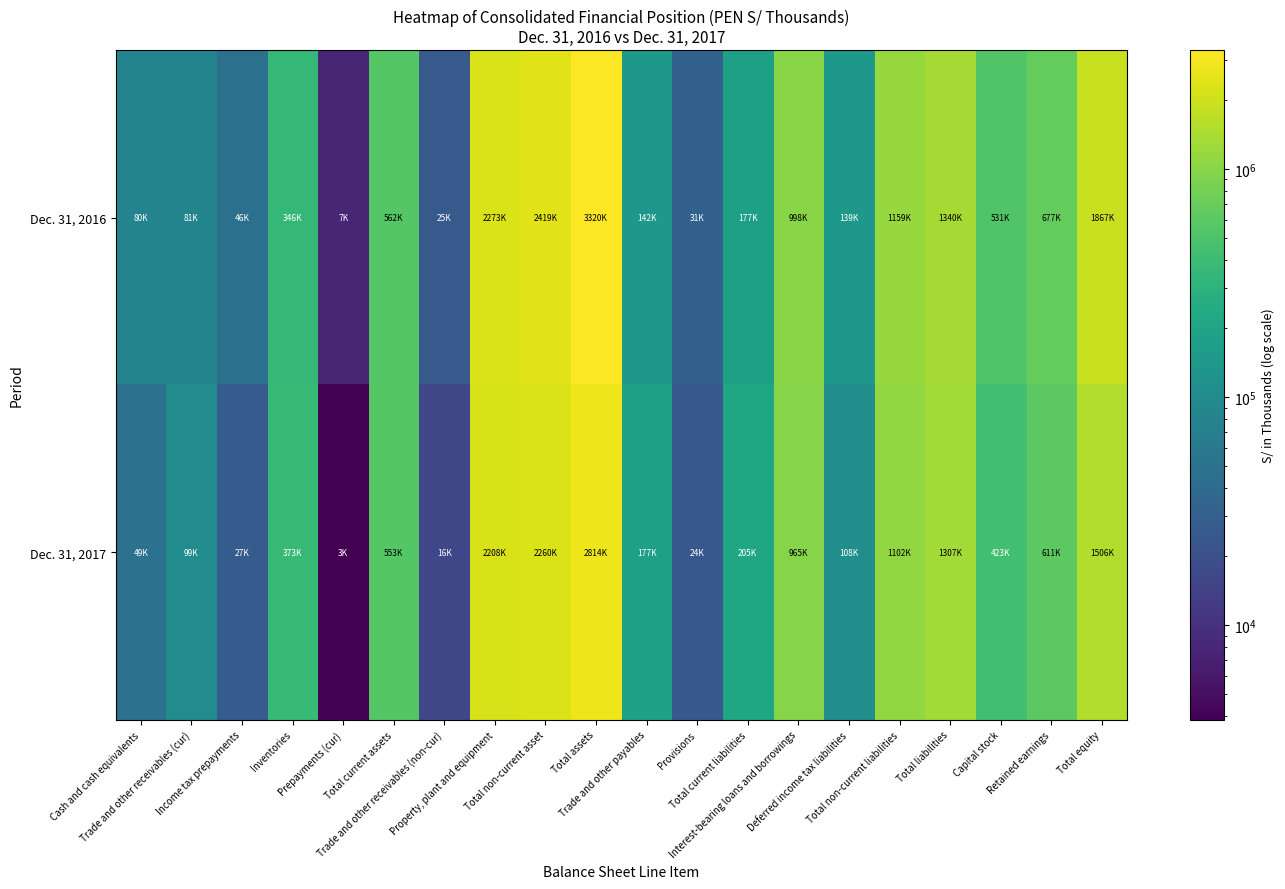

Which series has the largest total across all categories?

Dec. 31, 2016